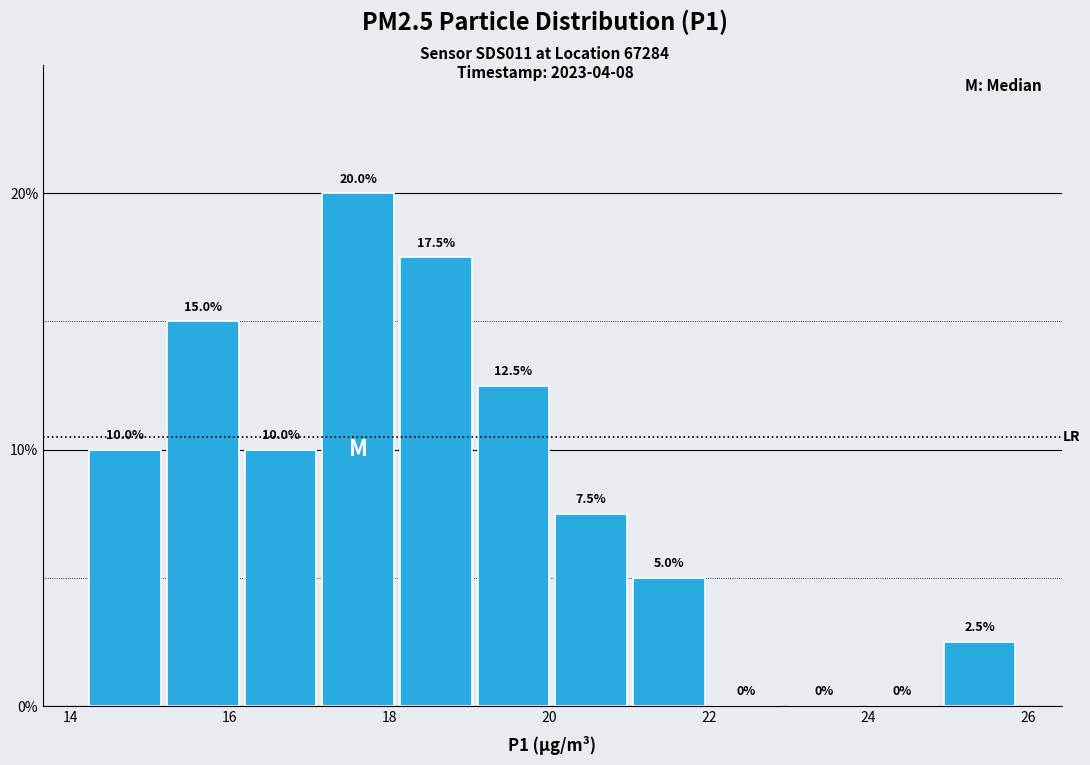

Over which range of the x-axis is the bar tallest?

17.2 to 18.0